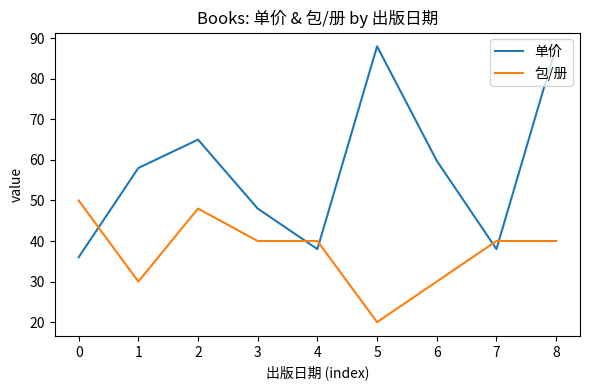

True or false: 包/册 has a value of 65.3 at 1.

False